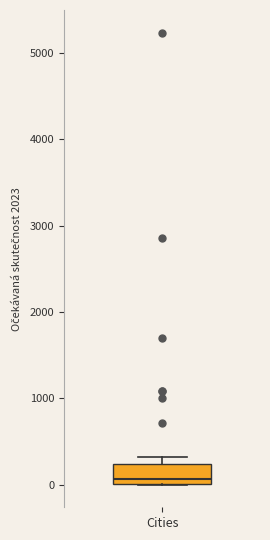

Read this box plot against the y-axis: the position of the median line, the range covered by the box, and the ends of both whiskers. The values are not printed on the chart, so give them approximately, as read against the axis.

median 100, box 0 to 200, whiskers 0 to 300